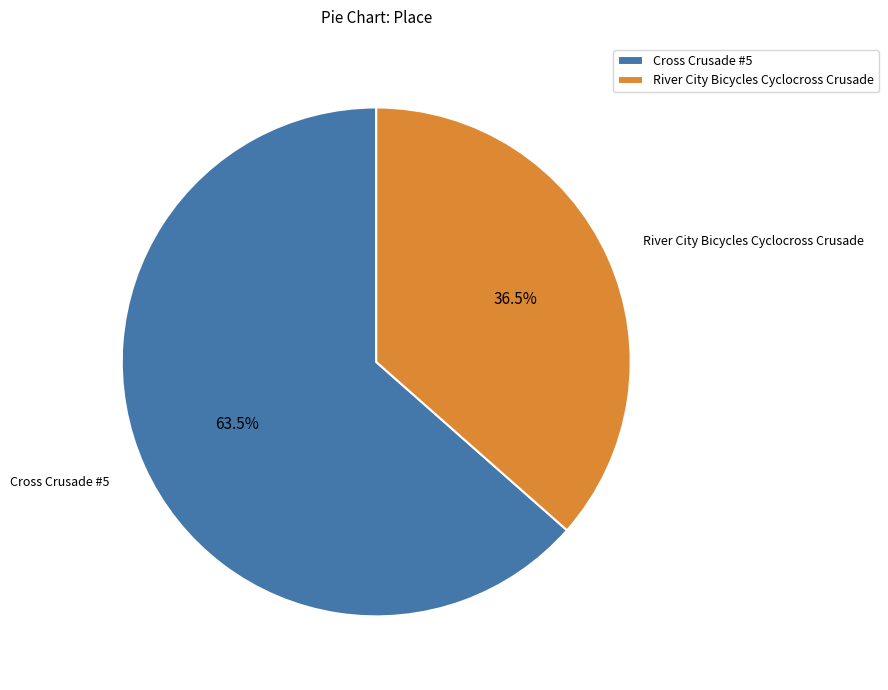

Which slice is the smallest?

River City Bicycles Cyclocross Crusade